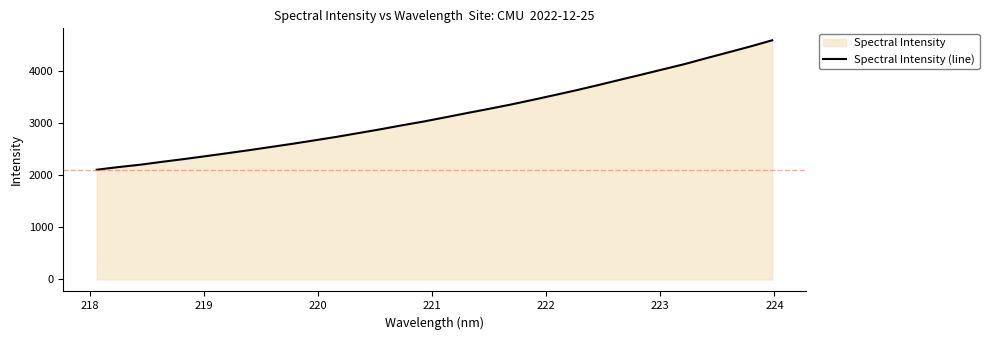

What is the smallest value displayed?

2108.8